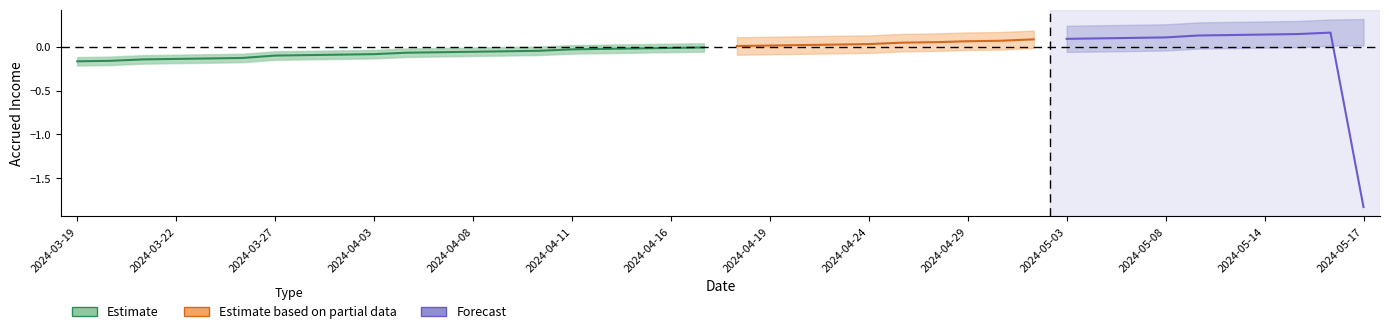

At which category does the chart reach its minimum across all series?

2024-03-19